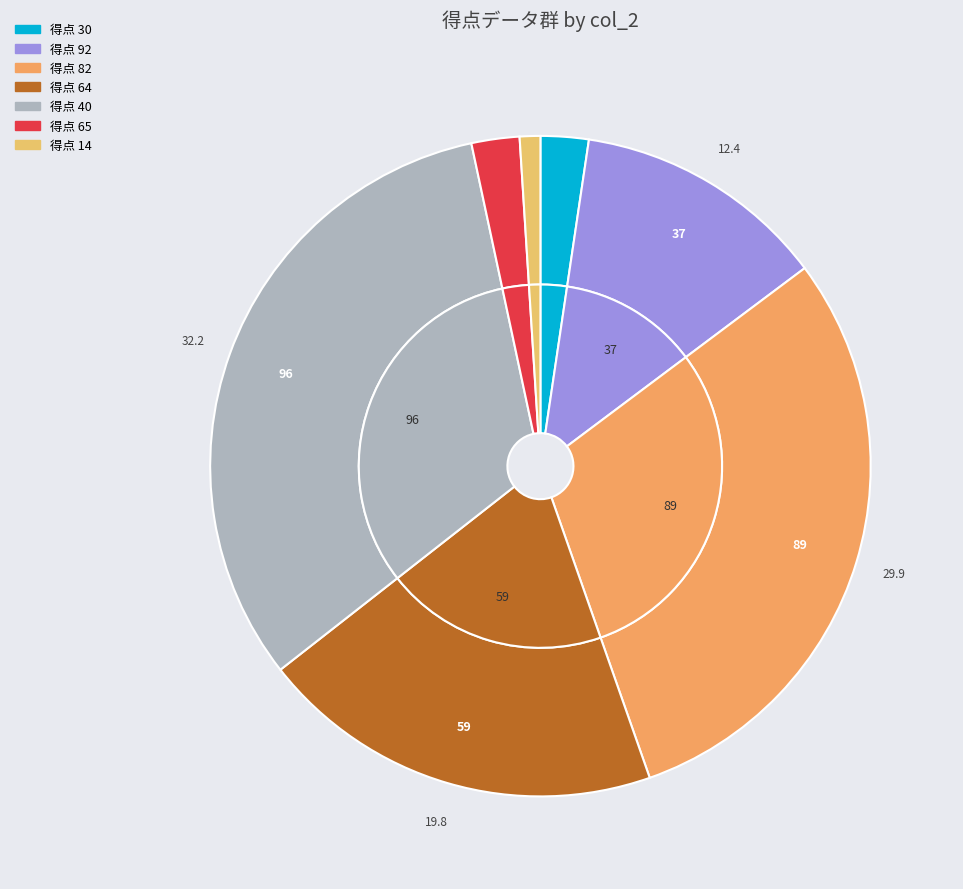

How many segments does this pie chart have?

7